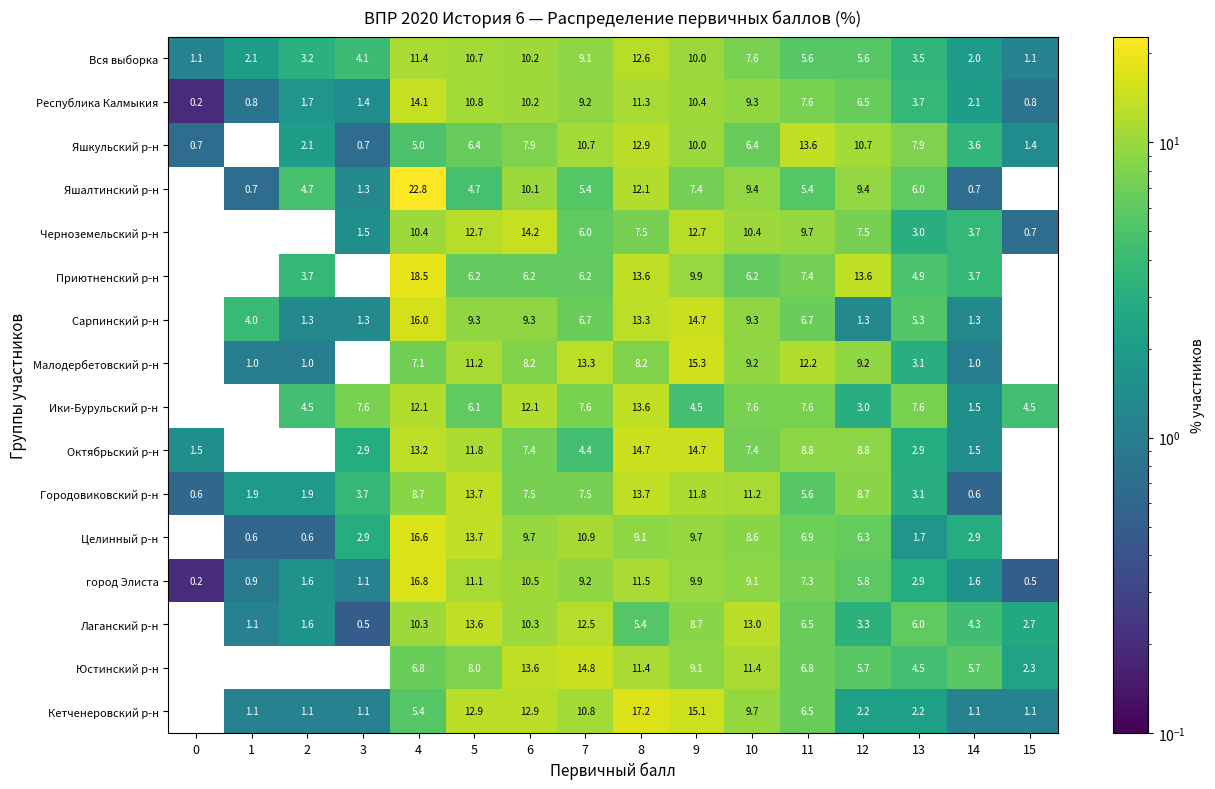

True or false: Вся выборка has a value of 1.1 at 15.

True